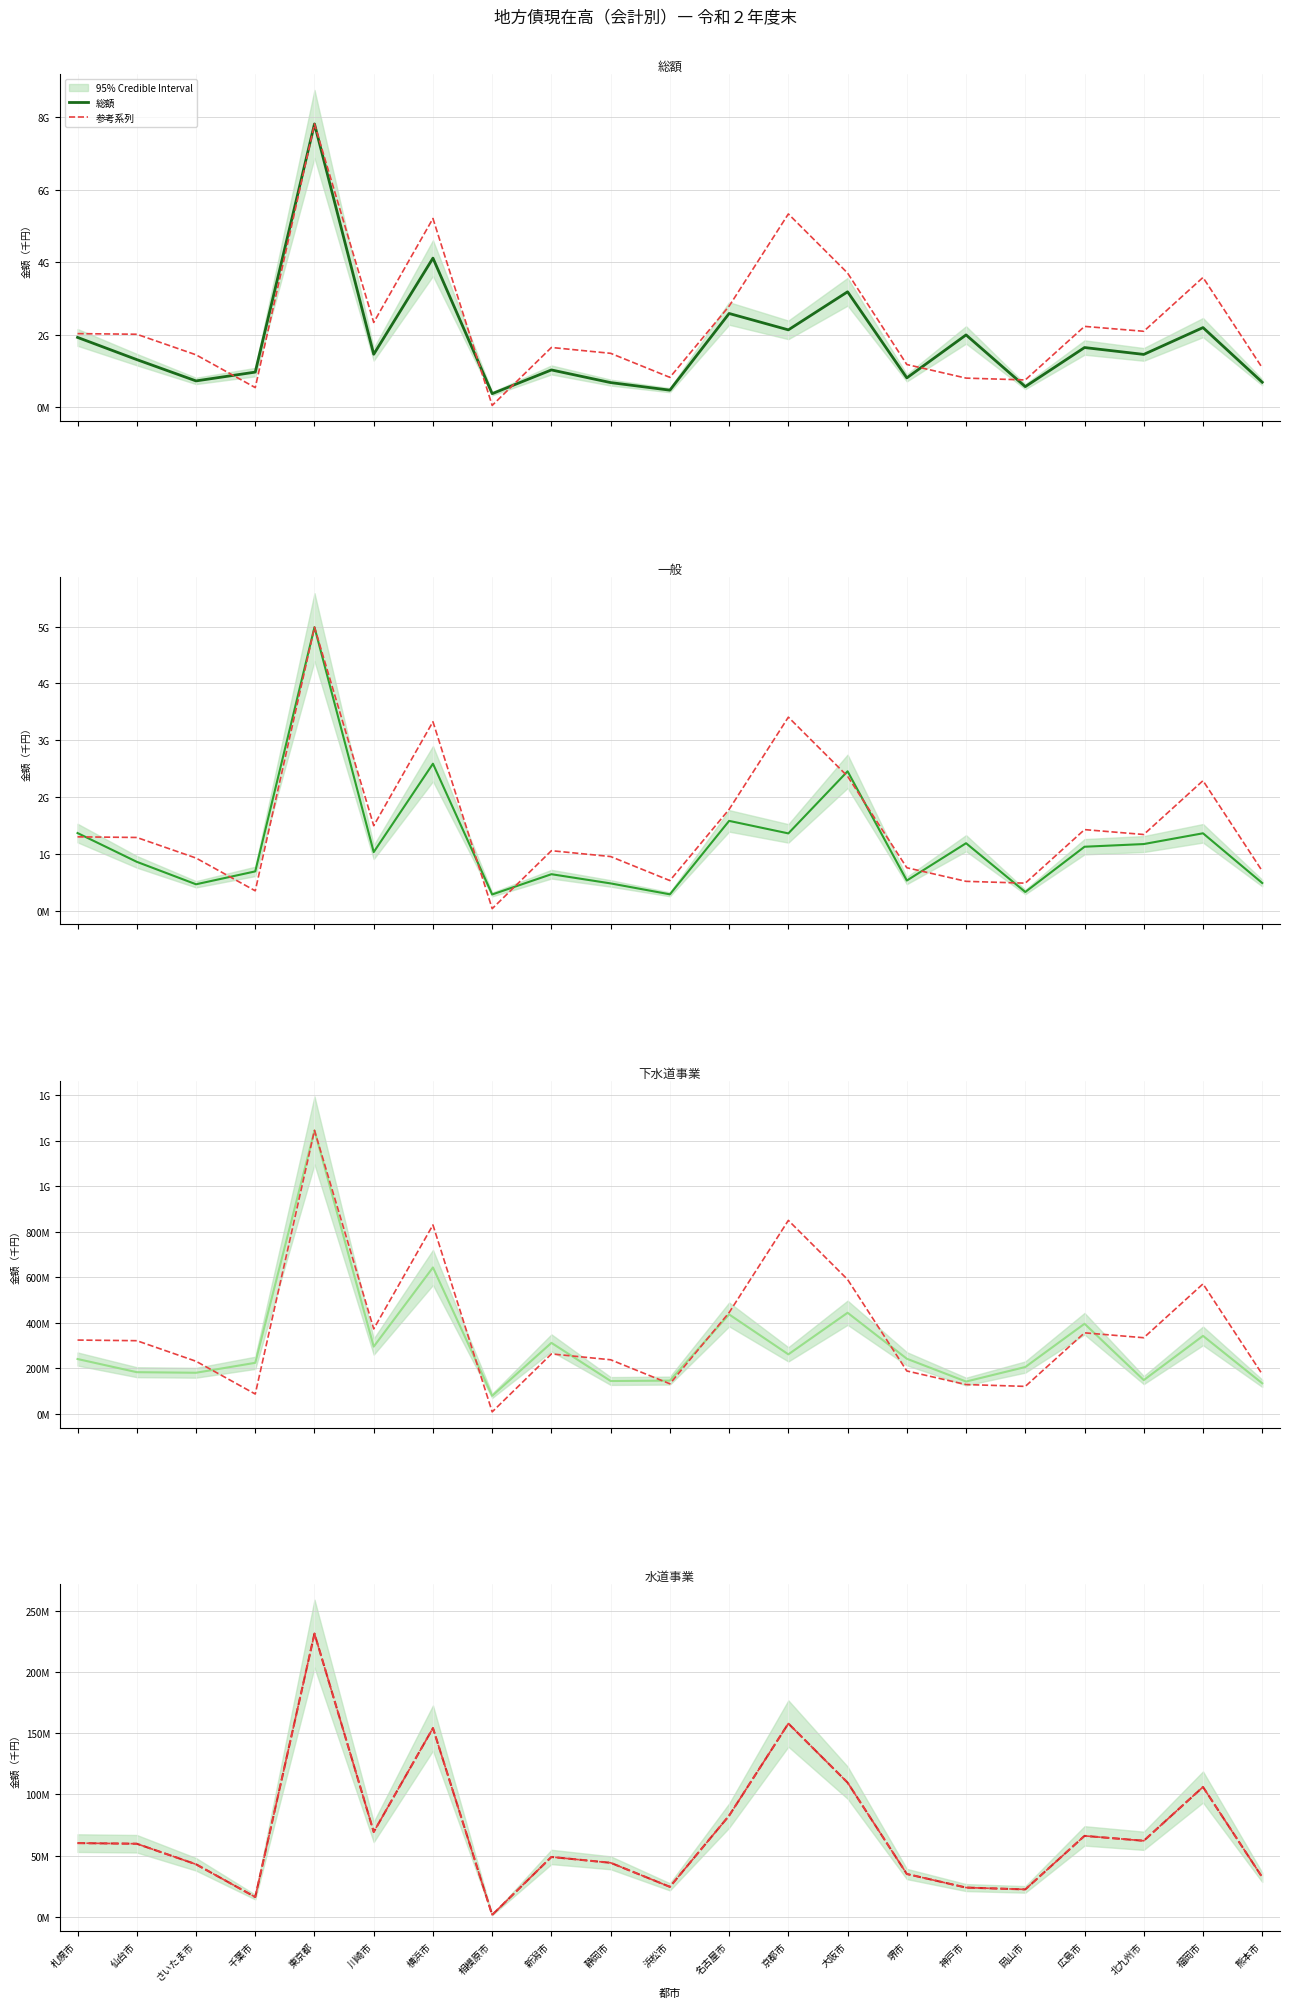

True or false: 下水道事業 and 総額 cross at least once.

False